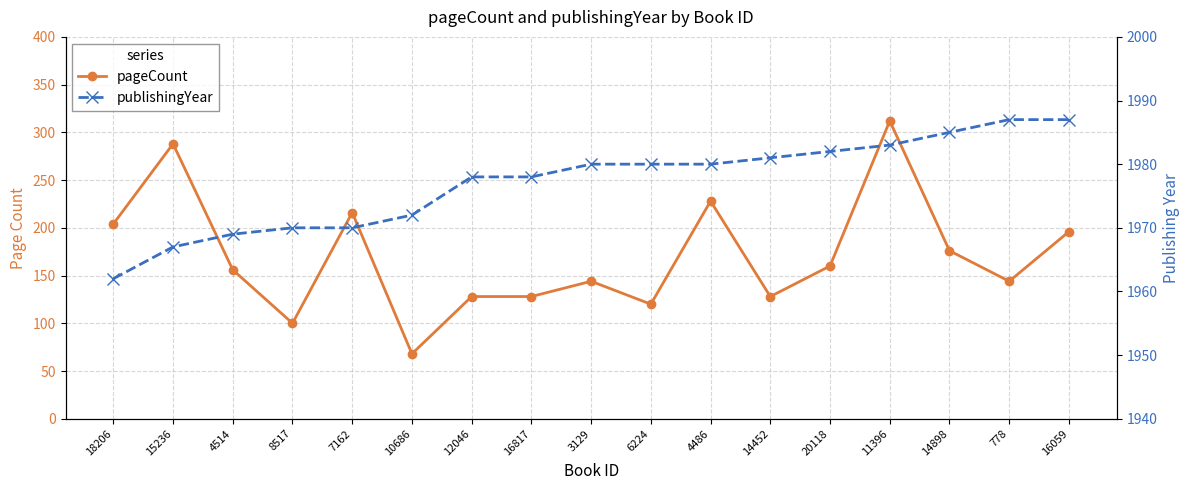

What is the greatest value displayed?

1987